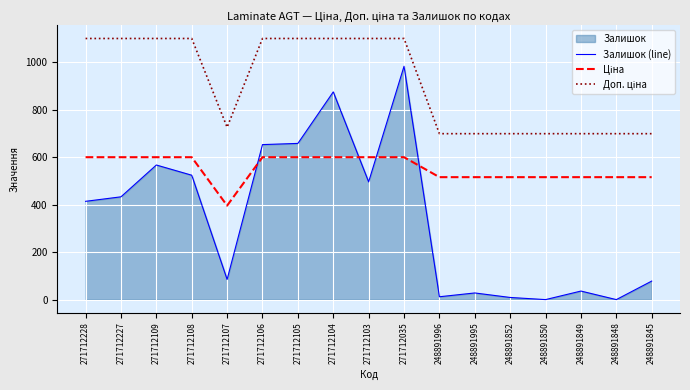

Does the chart display data point markers on the line(s)?

No